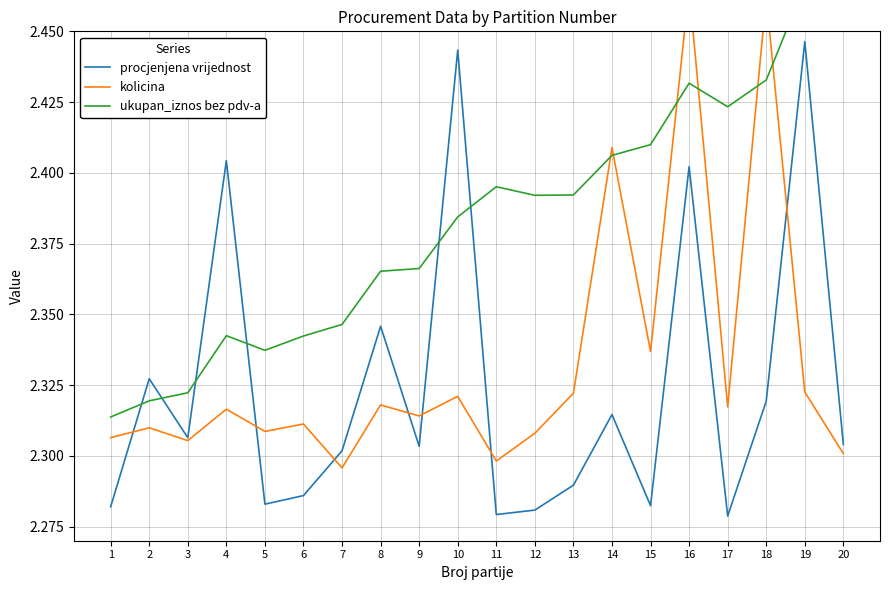

At which label does procjenjena vrijednost reach its minimum?

17